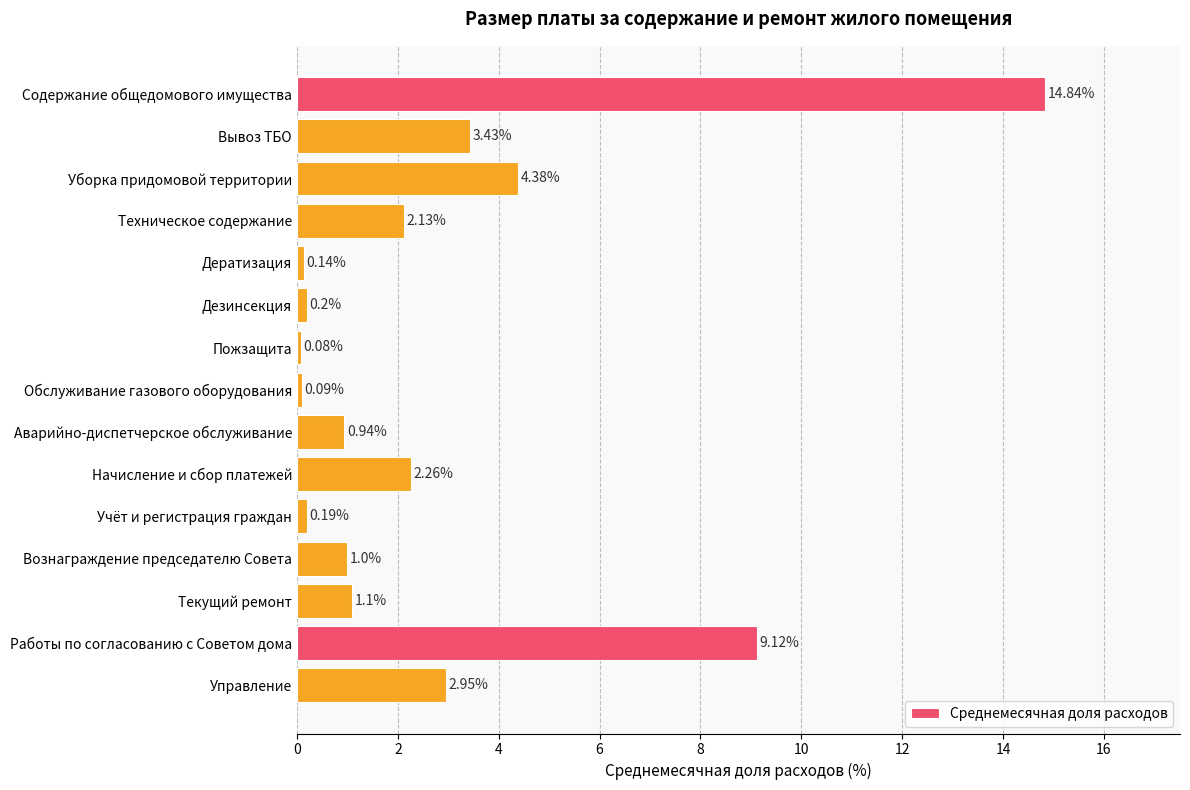

At which category does the chart reach its minimum across all series?

Пожзащита